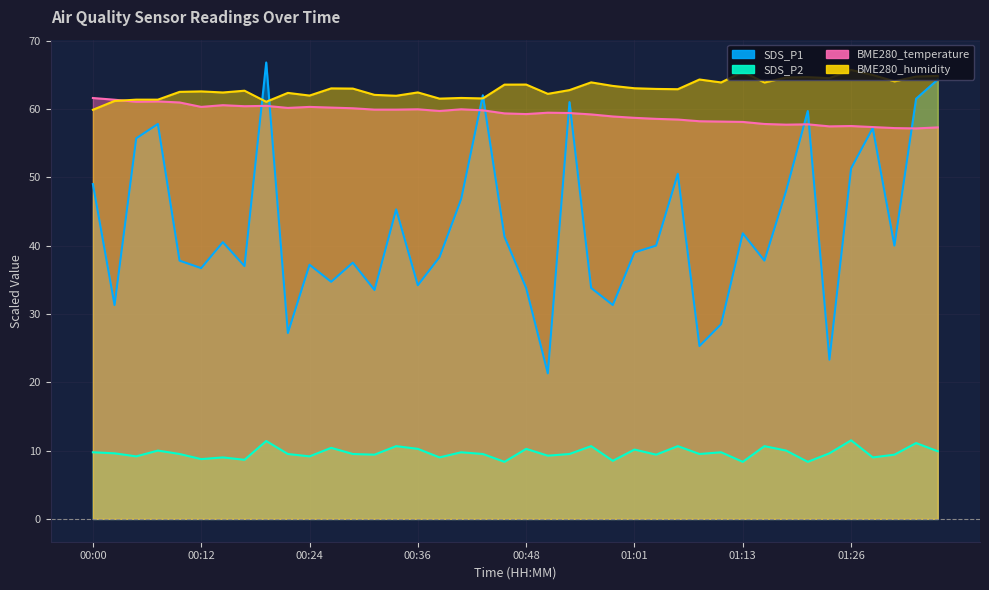

Reading right to left, list all the values displayed in this chart.

SDS_P1: 64.3	61.5	40.0	57.2	51.3	23.3	59.7	48.0	37.8	41.8	28.5	25.3	50.5	40.0	39.0	31.3	33.8	61.0	21.3	33.8	41.3	62.0	46.8	38.3	34.2	45.3	33.5	37.5	34.7	37.2	27.2	66.8	37.0	40.5	36.7	37.8	57.8	55.7	31.3	49.0
SDS_P2: 9.9	11.1	9.4	9.0	11.5	9.6	8.3	10.0	10.6	8.3	9.8	9.5	10.6	9.4	10.1	8.5	10.6	9.5	9.2	10.2	8.3	9.5	9.8	9.0	10.2	10.6	9.4	9.5	10.4	9.2	9.5	11.4	8.7	9.0	8.8	9.5	10.0	9.2	9.6	9.8
BME280_temperature: 57.3	57.1	57.2	57.4	57.5	57.5	57.8	57.7	57.8	58.1	58.2	58.2	58.4	58.6	58.7	58.9	59.2	59.4	59.5	59.2	59.3	59.8	60.0	59.7	60.0	59.9	59.9	60.1	60.2	60.3	60.1	60.5	60.4	60.5	60.3	60.9	61.1	61.1	61.3	61.6
BME280_humidity: 64.8	64.7	64.0	65.0	65.7	64.5	64.7	64.6	63.9	65.5	63.9	64.3	62.9	62.9	63.0	63.4	63.9	62.8	62.2	63.6	63.6	61.5	61.6	61.5	62.4	61.9	62.1	63.0	63.0	62.0	62.4	61.0	62.7	62.4	62.6	62.5	61.4	61.4	61.2	59.9